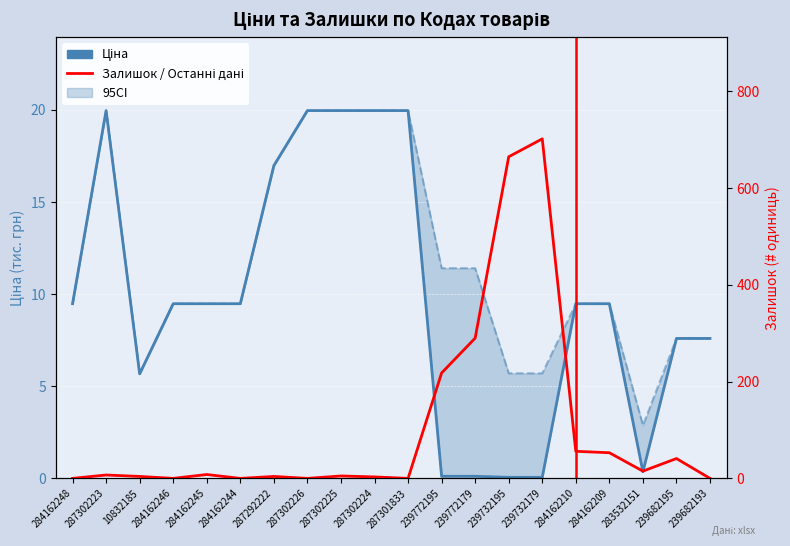

At how many categories does at least one series exceed 127?

4